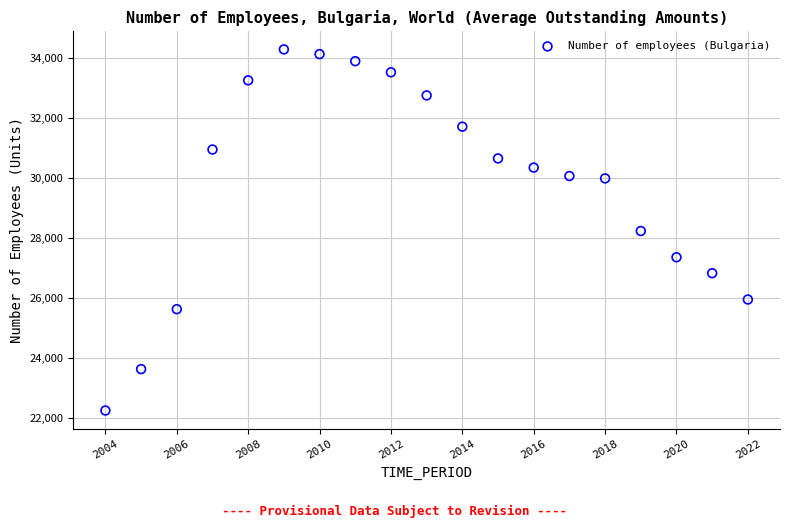

What is the range of X values (max minus min)?

18